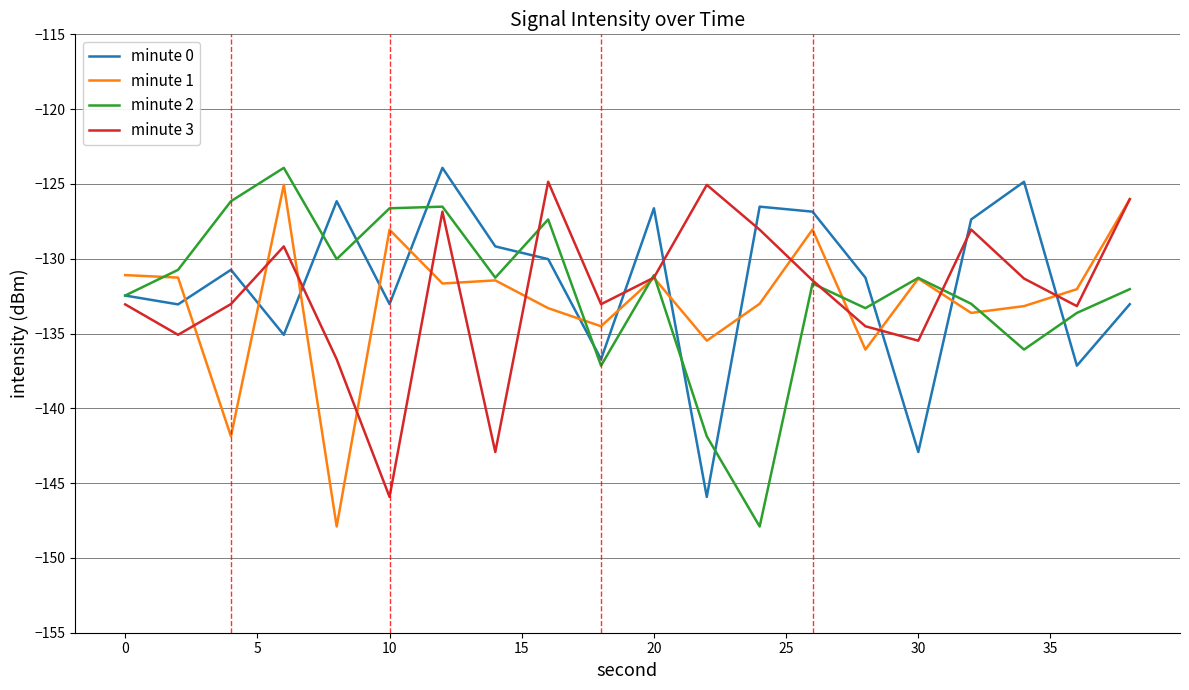

What is the maximum value shown in the chart?

-123.9